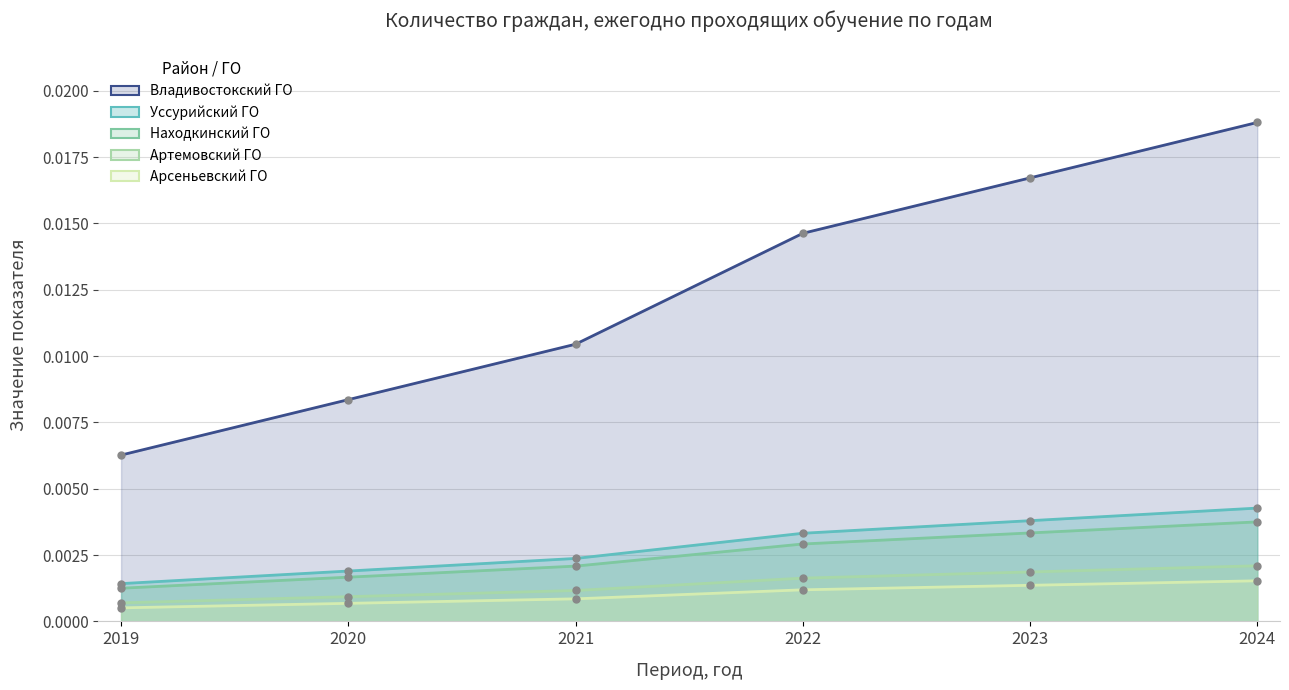

True or false: Уссурийский ГО and Находкинский ГО cross at least once.

False